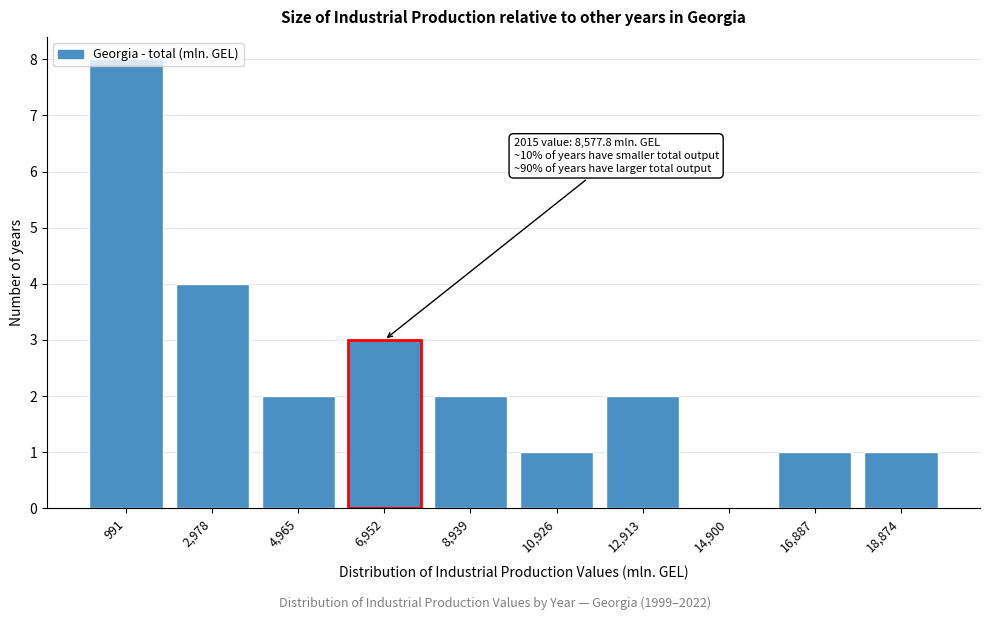

Read the value at 991.

8